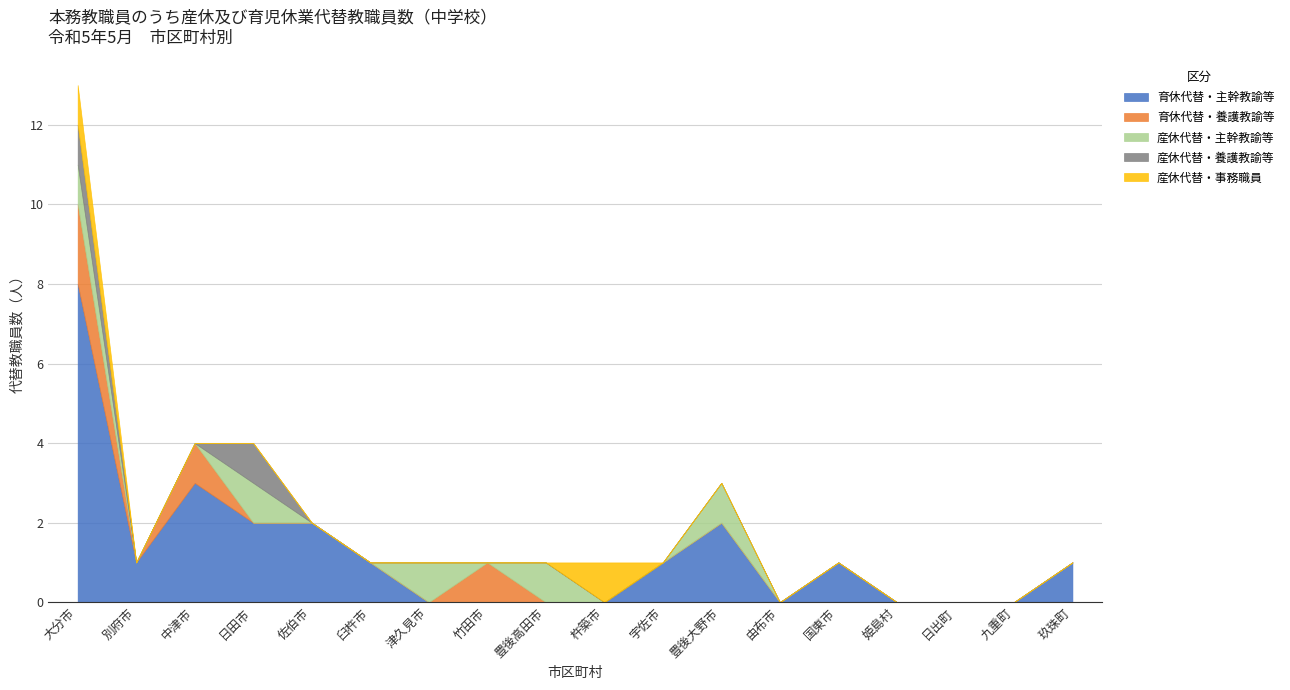

At how many categories does at least one series exceed 5?

1